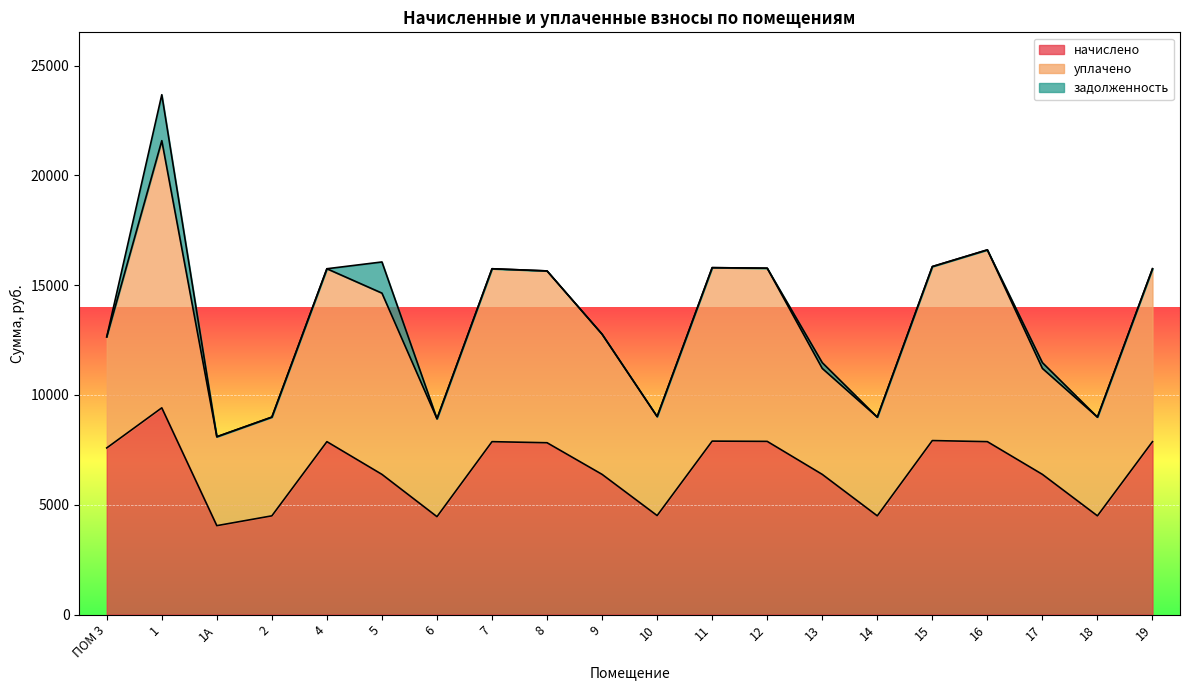

Is it true that начислено equals 7874.3 at 4?

True